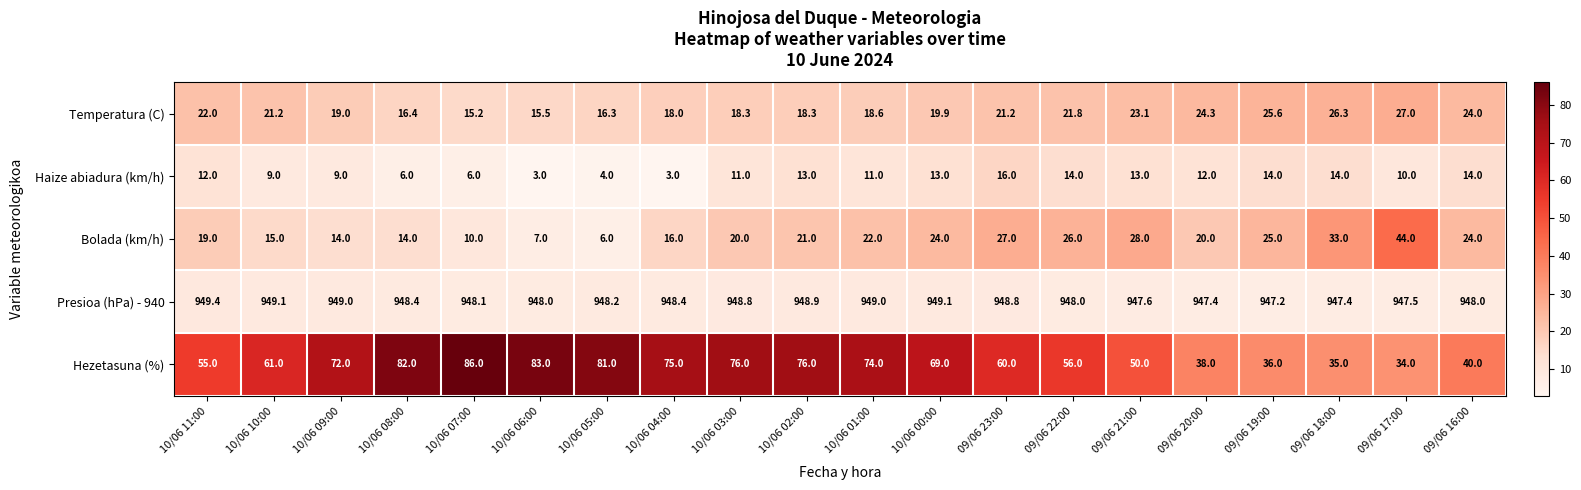

Rank the series at 10/06 09:00 from lowest to highest value.

Haize abiadura (km/h), Bolada (km/h), Temperatura (C), Hezetasuna (%), Presioa (hPa) - 940